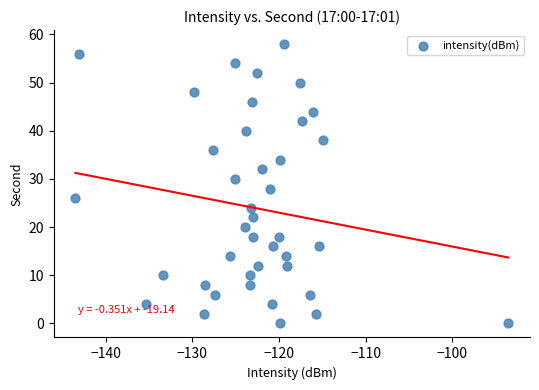

What is the range of Y values (max minus min)?

58